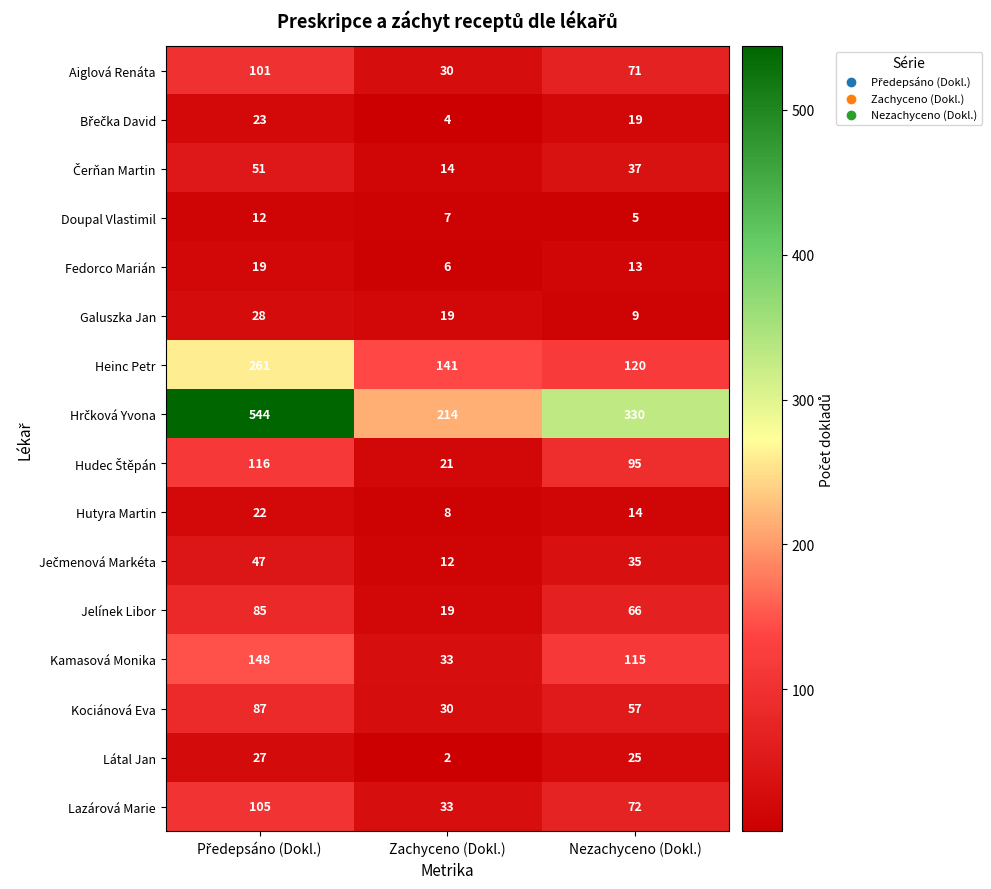

The Kamasová Monika series shows 171 at Nezachyceno (Dokl.). True or false?

False